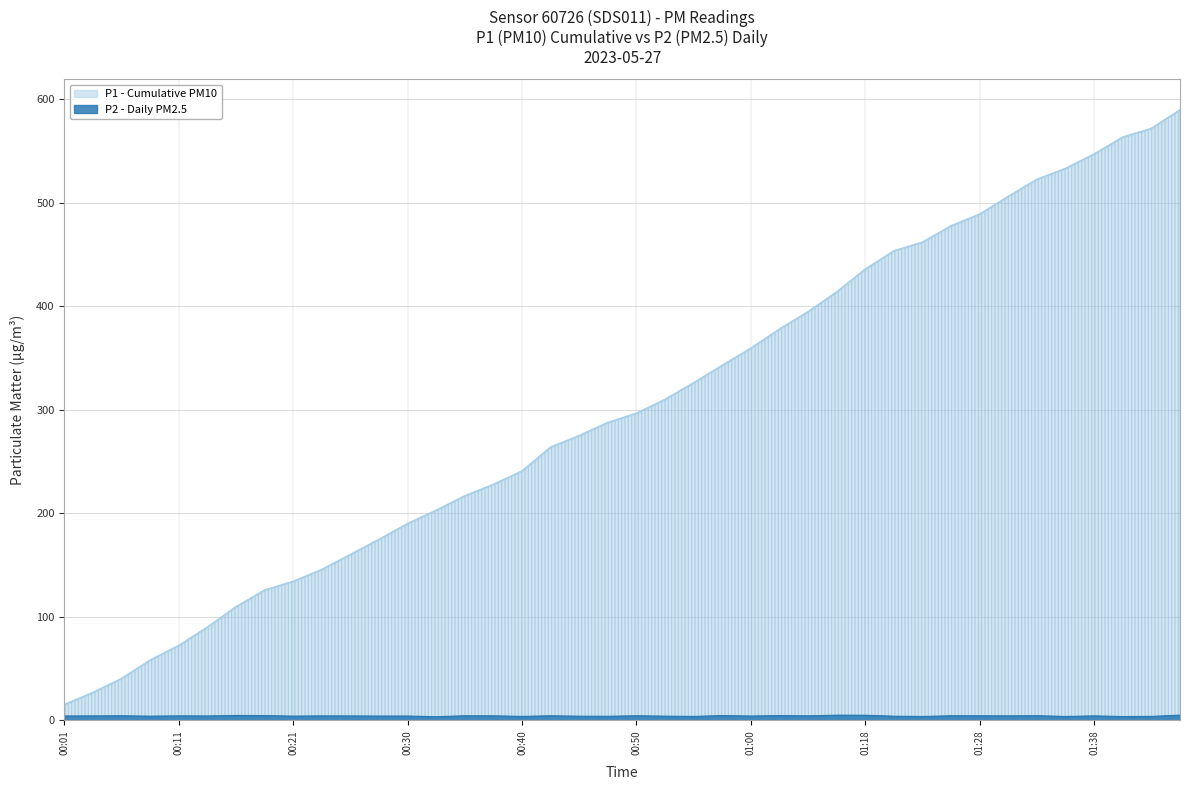

What is the greatest value displayed?

589.9